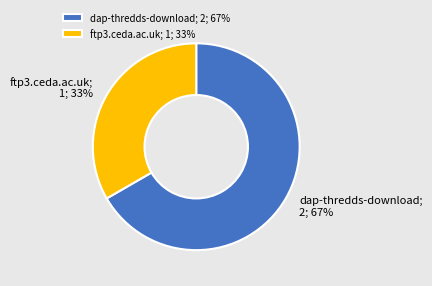

What is the smallest slice in the pie chart?

ftp3.ceda.ac.uk